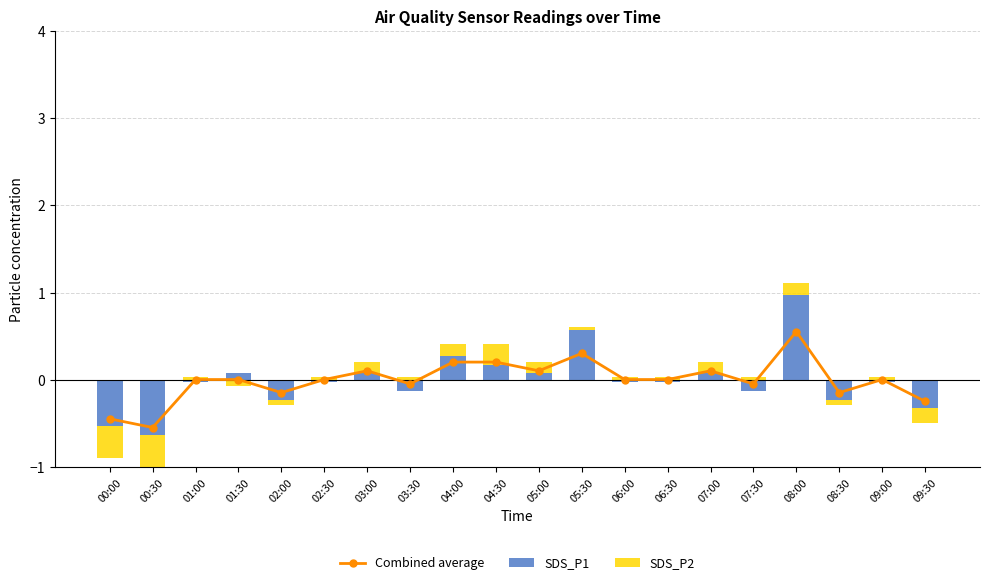

Between 09:00 and 00:00, which is larger?

09:00